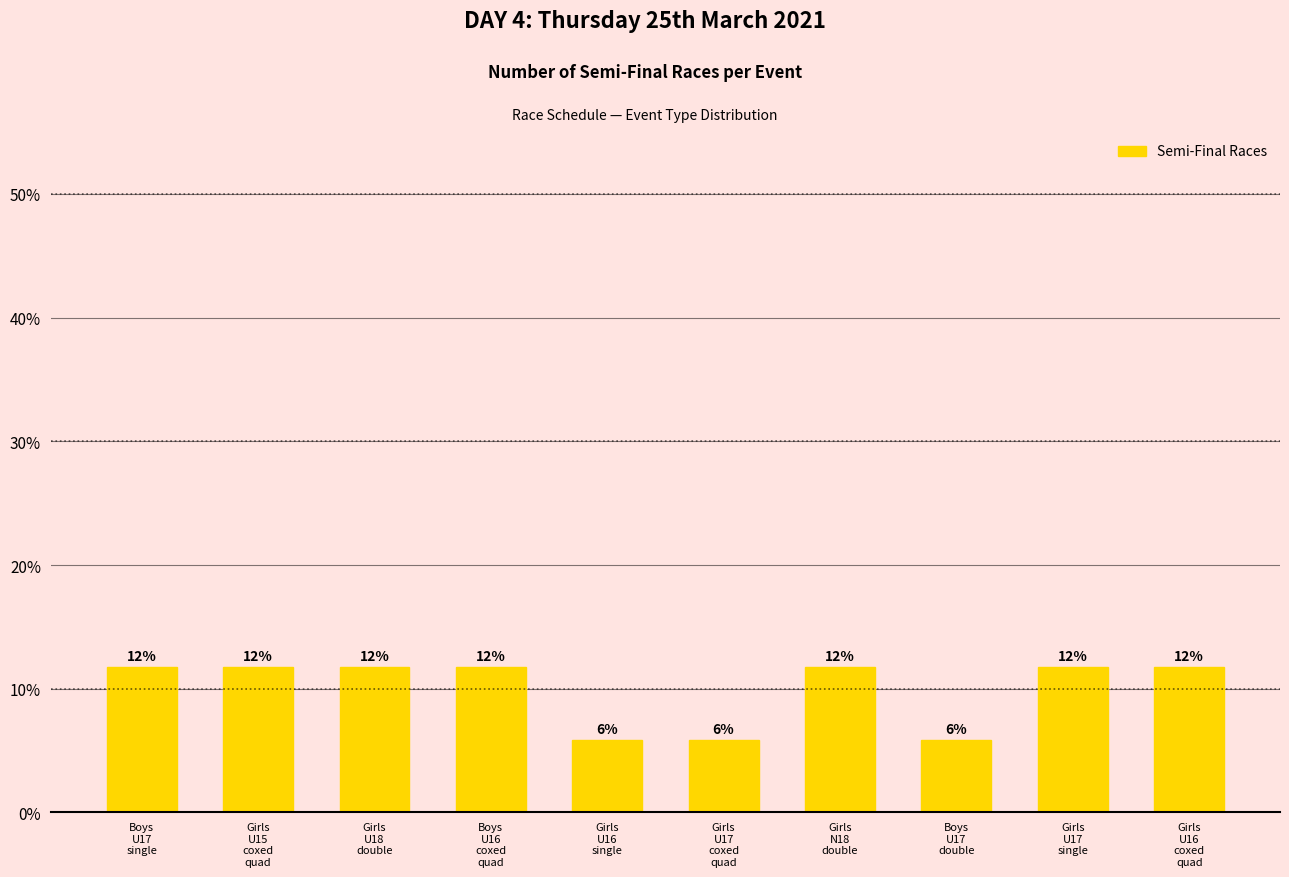

Reading left to right, list all the values displayed in this chart.

Boys
U17
single=11.8	Girls
U15
coxed
quad=11.8	Girls
U18
double=11.8	Boys
U16
coxed
quad=11.8	Girls
U16
single=5.9	Girls
U17
coxed
quad=5.9	Girls
N18
double=11.8	Boys
U17
double=5.9	Girls
U17
single=11.8	Girls
U16
coxed
quad=11.8